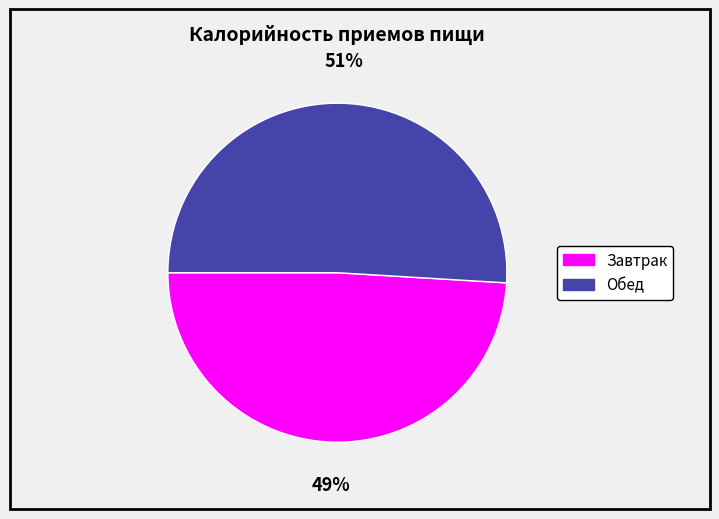

To the nearest percent, what is the combined percentage of Обед and Завтрак?

100%